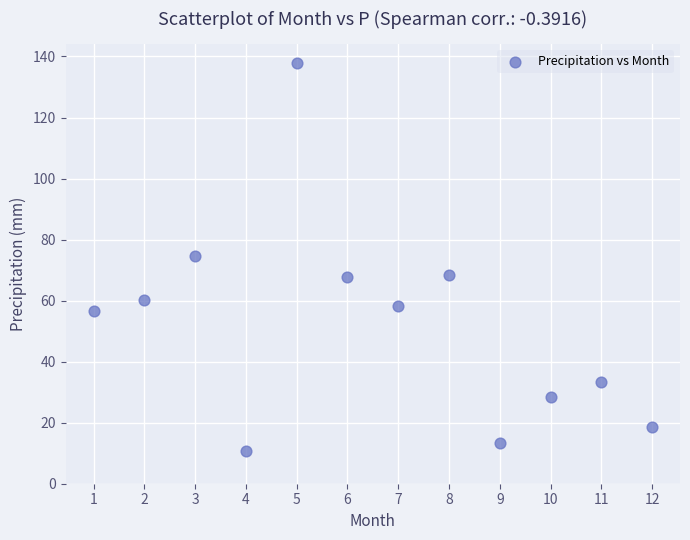

What is the range of X values (max minus min)?

11.0